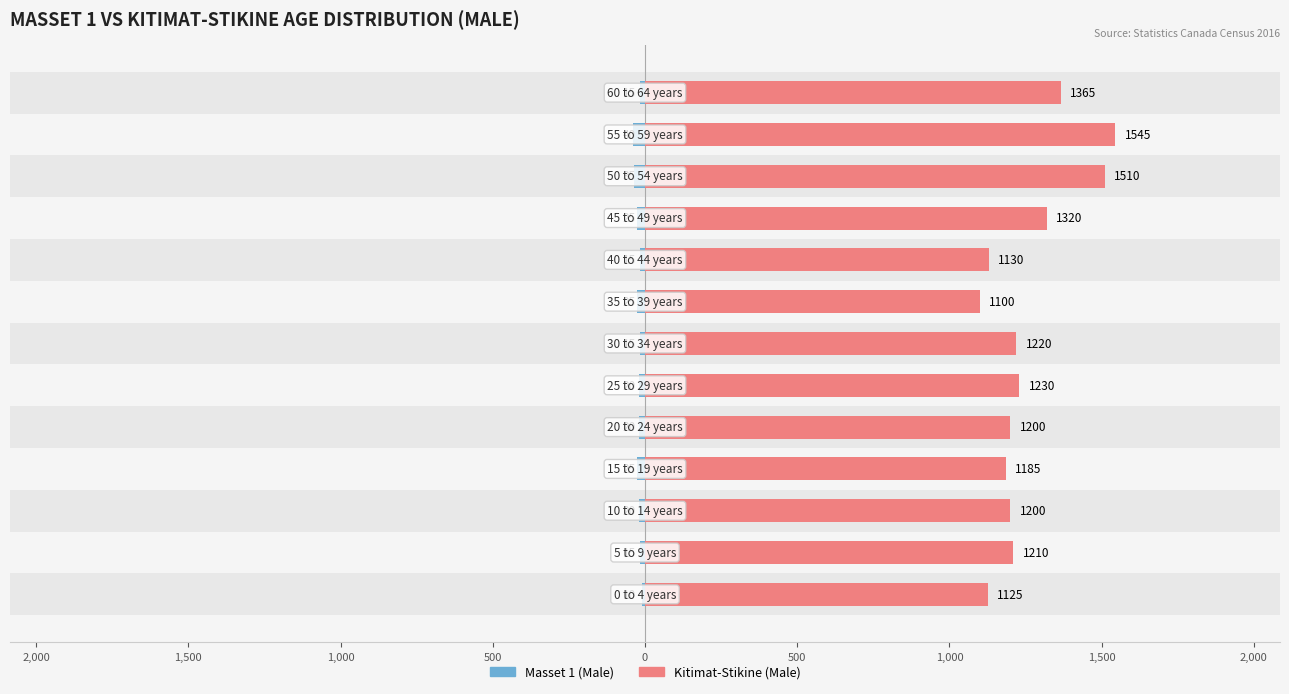

What is the difference between the Masset 1 (Male) values at 0 and 2,000?

5